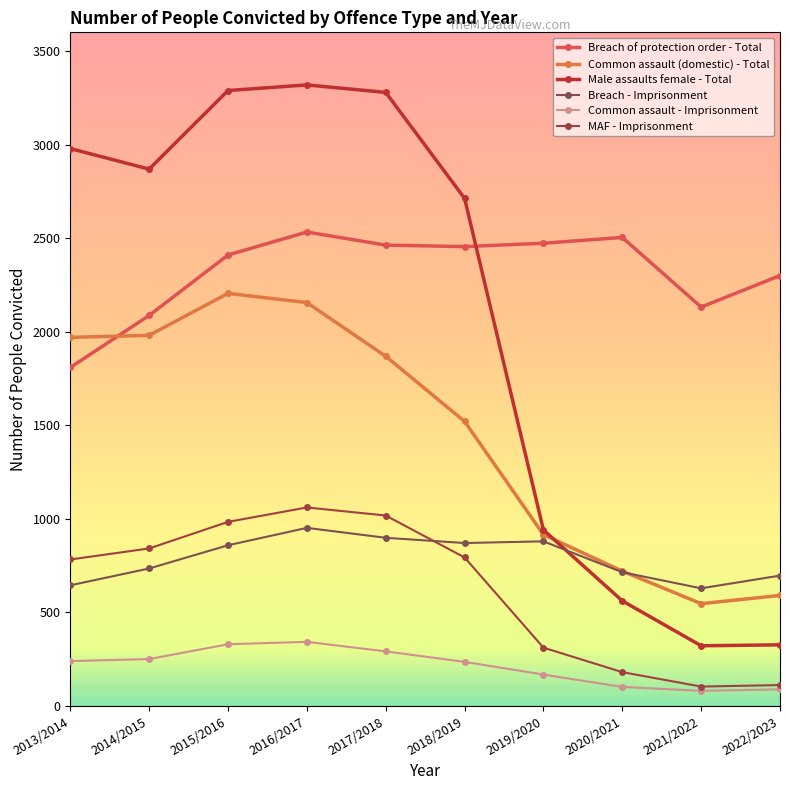

Read the Male assaults female - Total value at 2017/2018.

3279